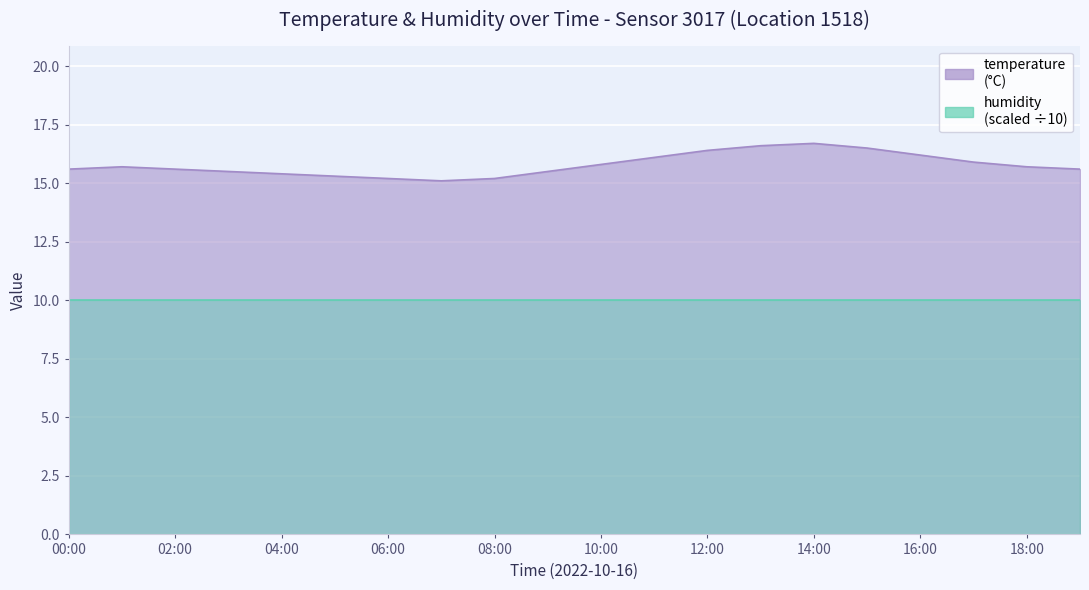

What is the difference between the maximum and second lowest values?

1.5